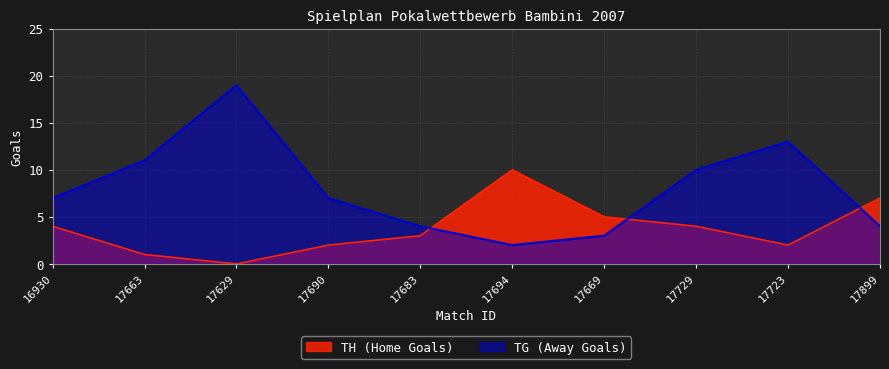

True or false: TH and TG cross at least once.

True